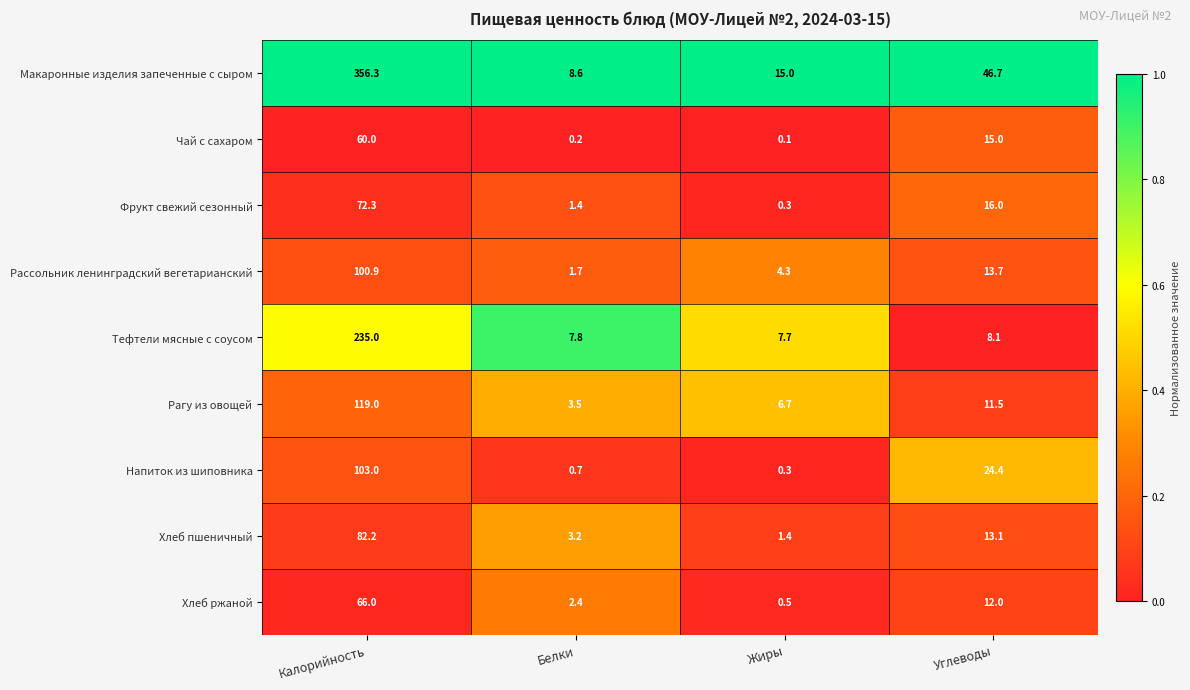

At how many categories does at least one series exceed 0?

4